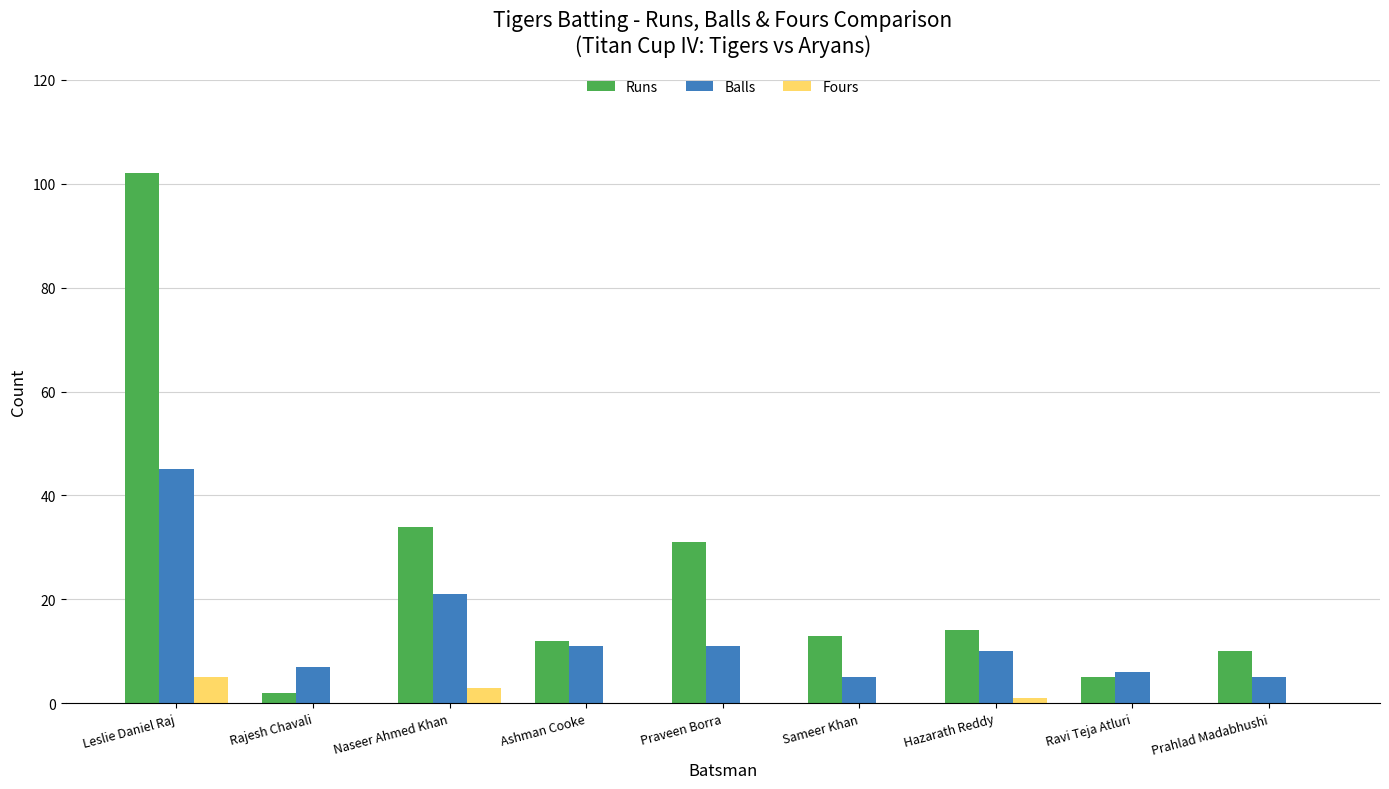

Which category has the highest value in the Runs series?

Leslie Daniel Raj